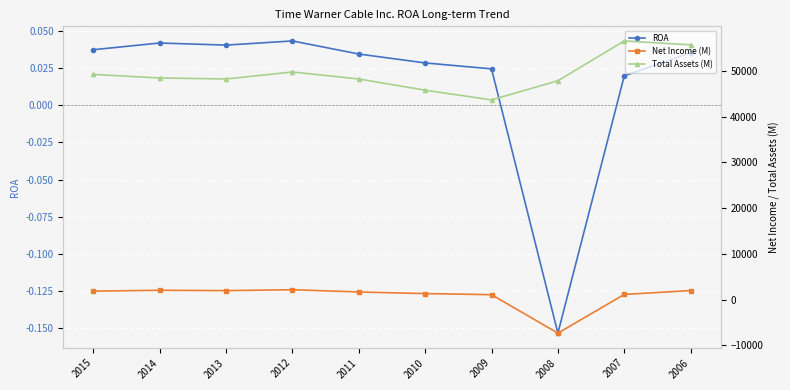

What is the sum of all ROA values?

0.2